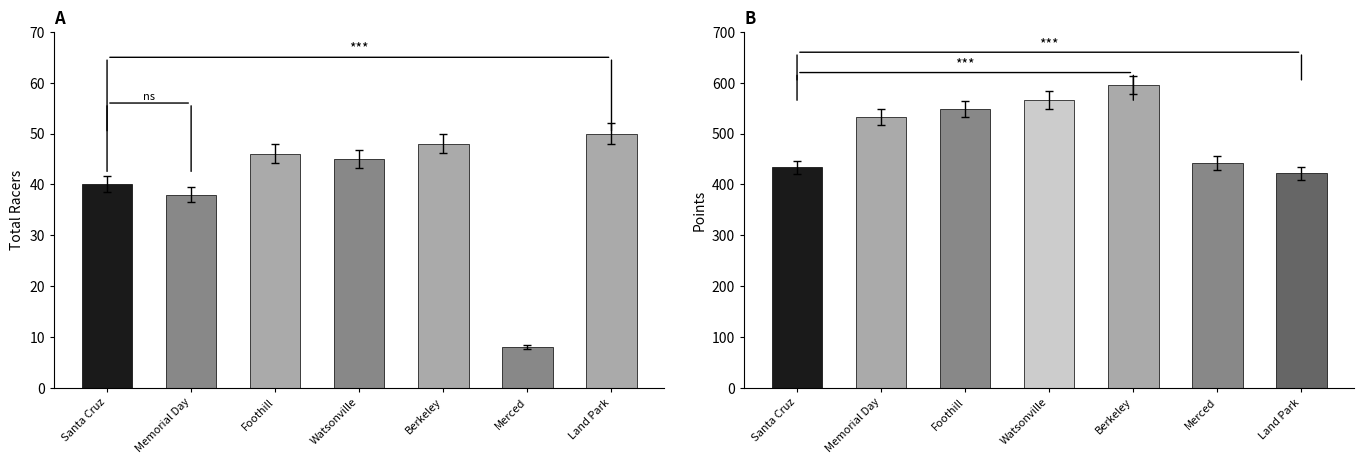

The Points series shows 433.9 at Santa Cruz. True or false?

True